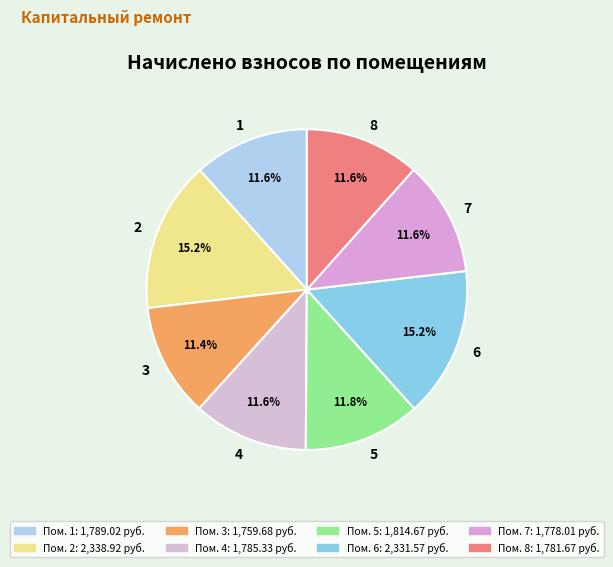

Which category has the smallest portion of the pie?

3